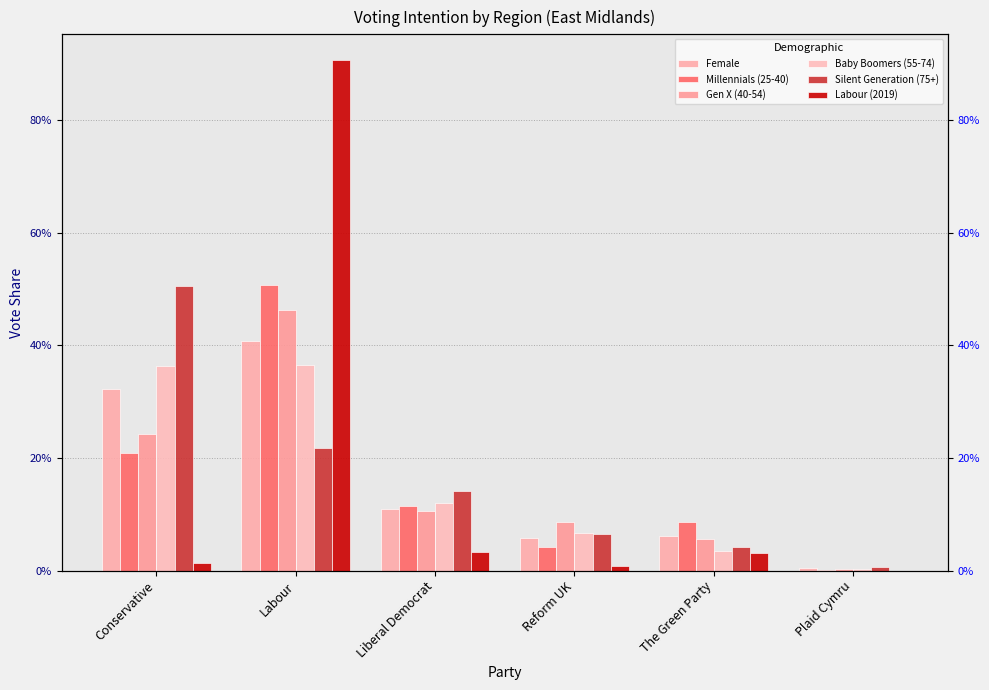

True or false: Gen X (40-54) has a value of 0.8 at Labour.

False